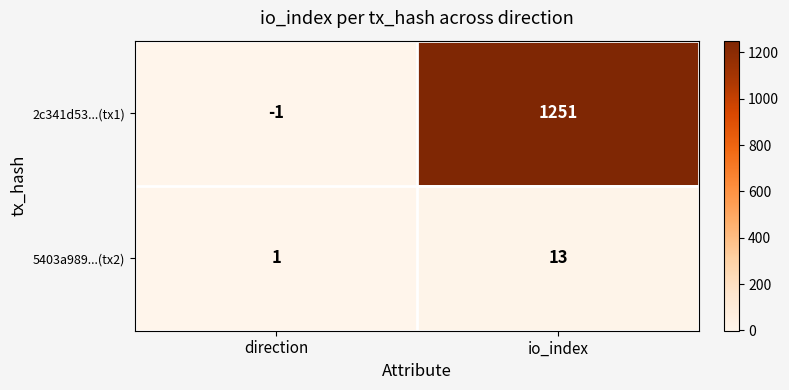

What is the sum of all 5403a989...(tx2) values?

14